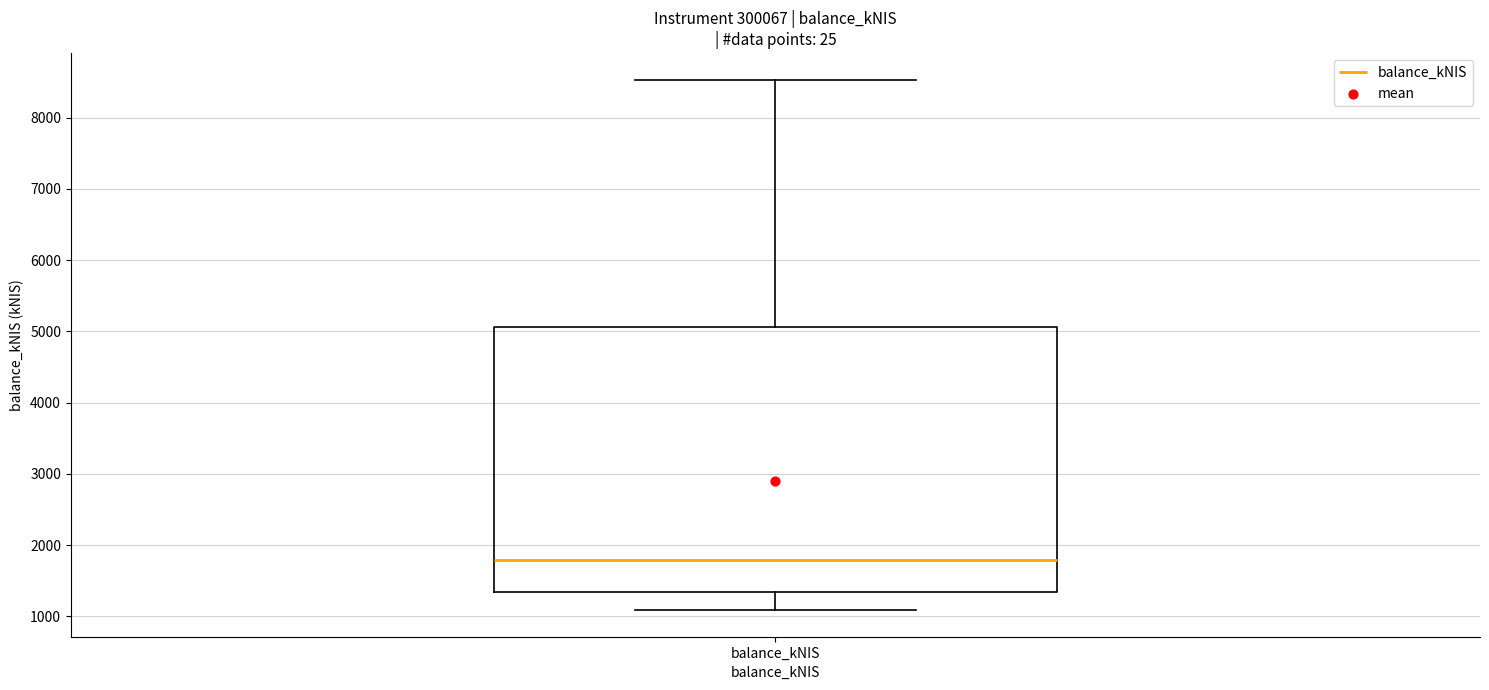

Read this box plot against the y-axis: the position of the median line, the range covered by the box, and the ends of both whiskers. The values are not printed on the chart, so give them approximately, as read against the axis.

median 1800, box 1300 to 5100, whiskers 1100 to 8500